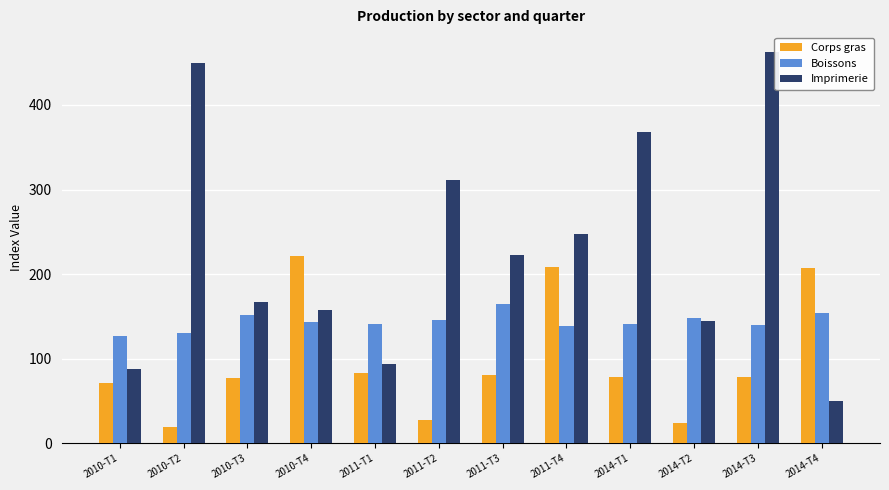

What is the minimum value shown in the chart?

19.8